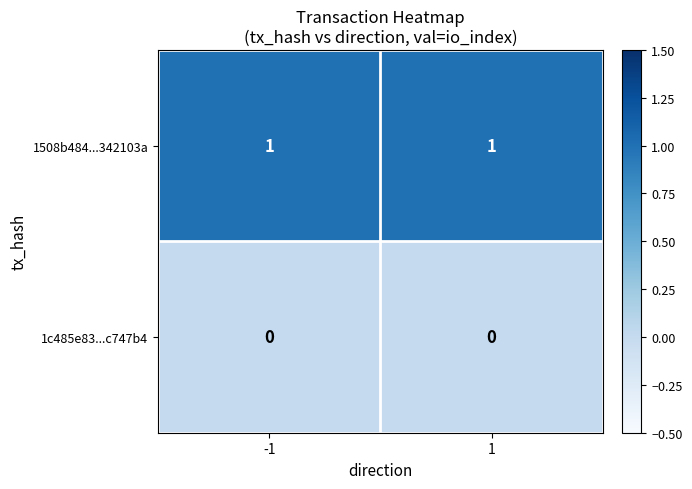

Reading left to right, transcribe all the data shown in this chart.

1508b484...342103a: -1=1	1=1
1c485e83...c747b4: -1=0	1=0